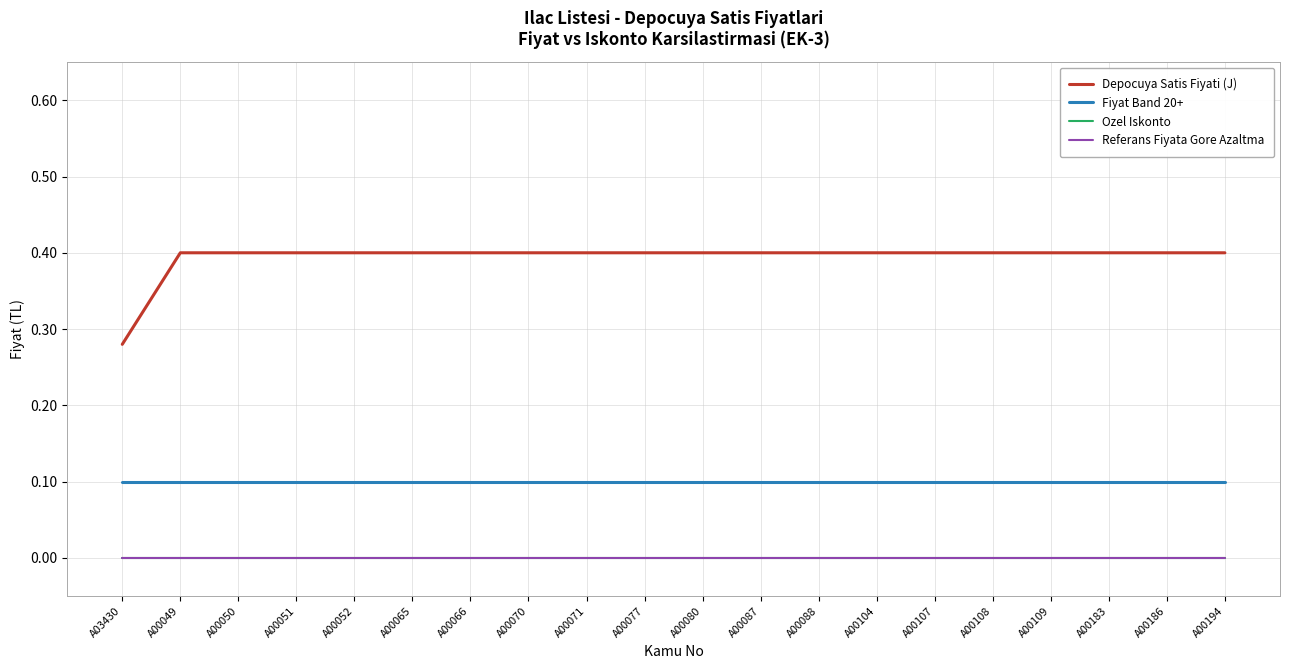

Does the chart have visible grid lines?

Yes